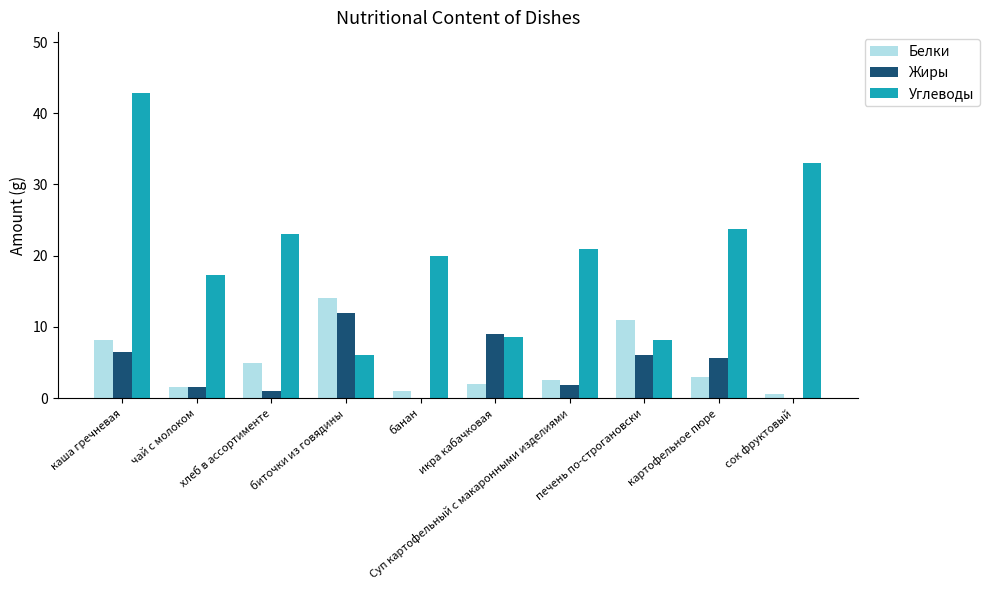

What is the highest value of the Углеводы series?

42.8